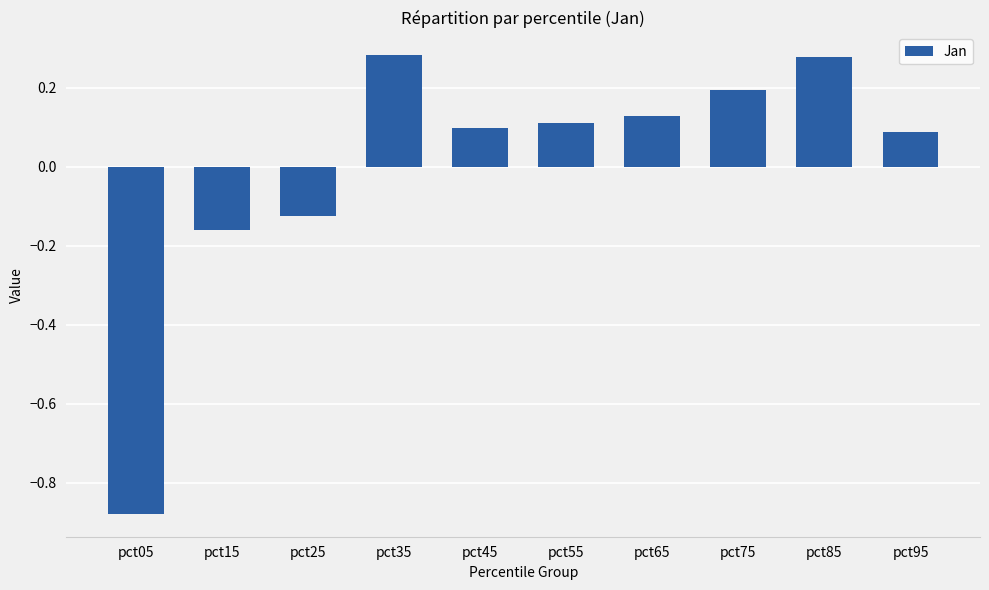

What is the sum of the values at pct85 and pct65?

0.4